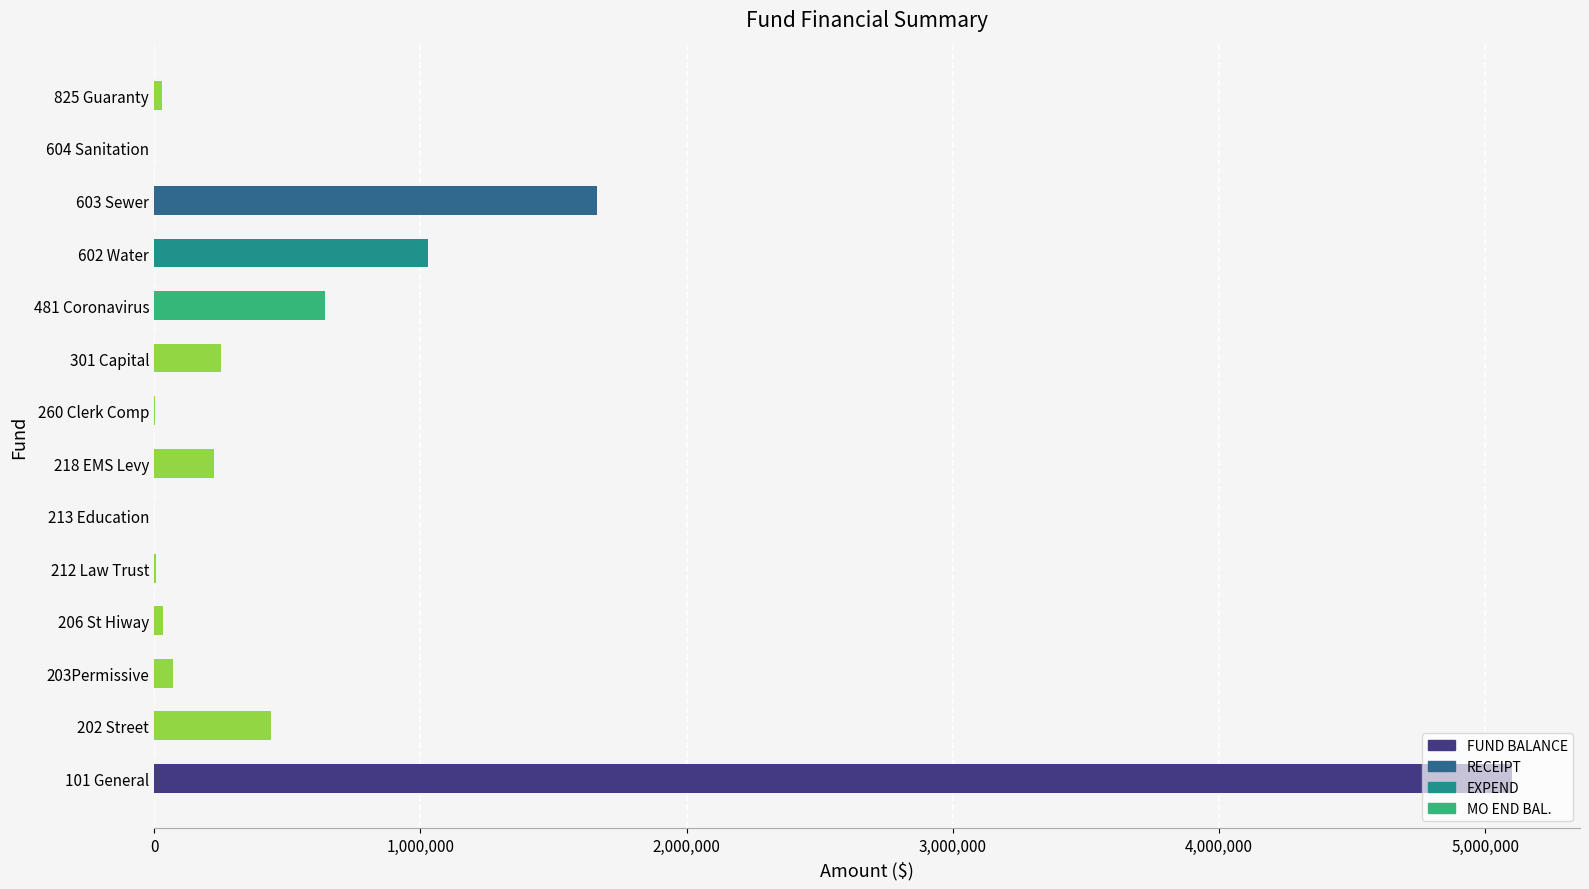

The value at 218 EMS Levy is 226864.4. True or false?

True